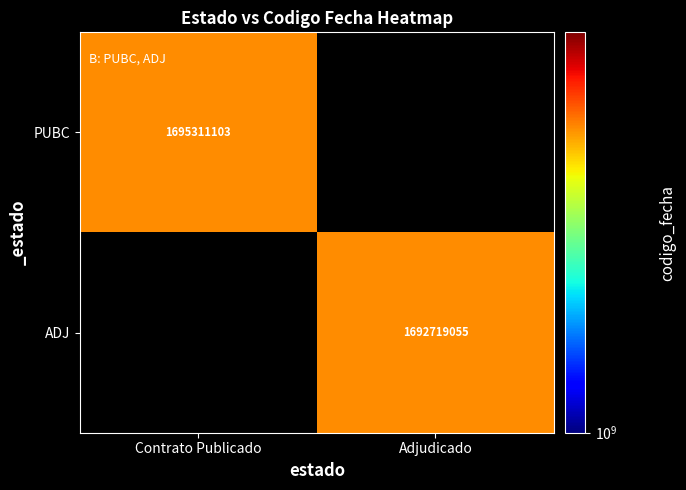

True or false: PUBC has a value of 1695311103 at Contrato Publicado.

True